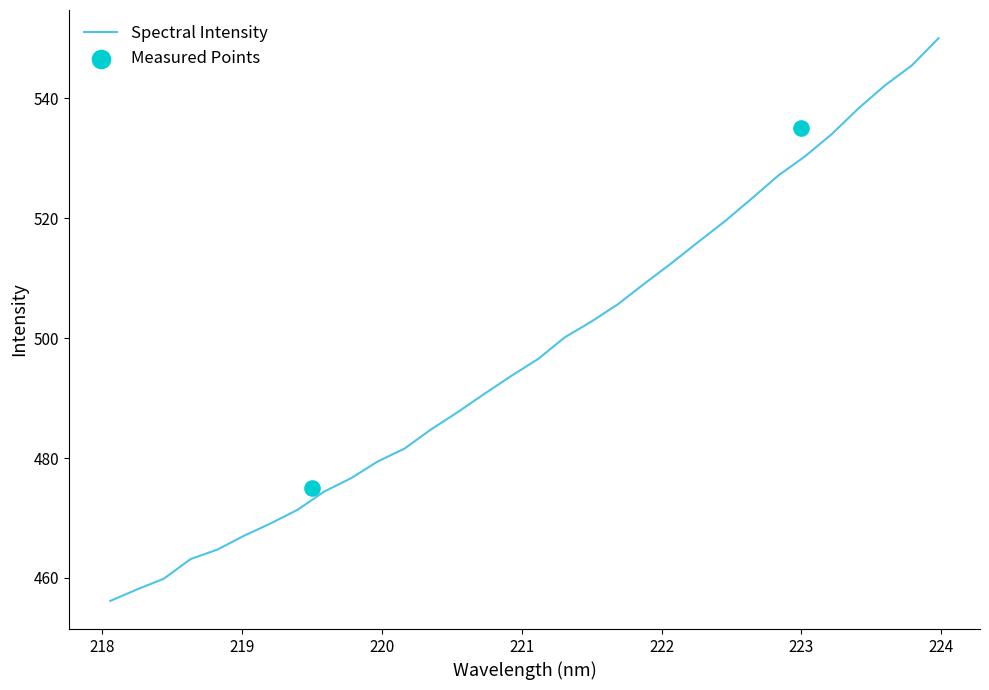

Which has a higher value, 220.5444 or 221.6902?

221.6902